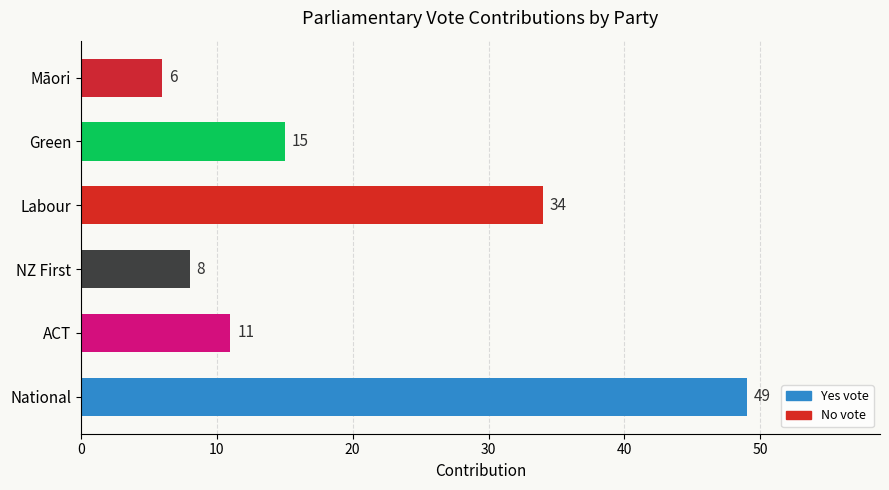

Rank the categories by value from highest to lowest.

National, Labour, Green, ACT, NZ First, Māori